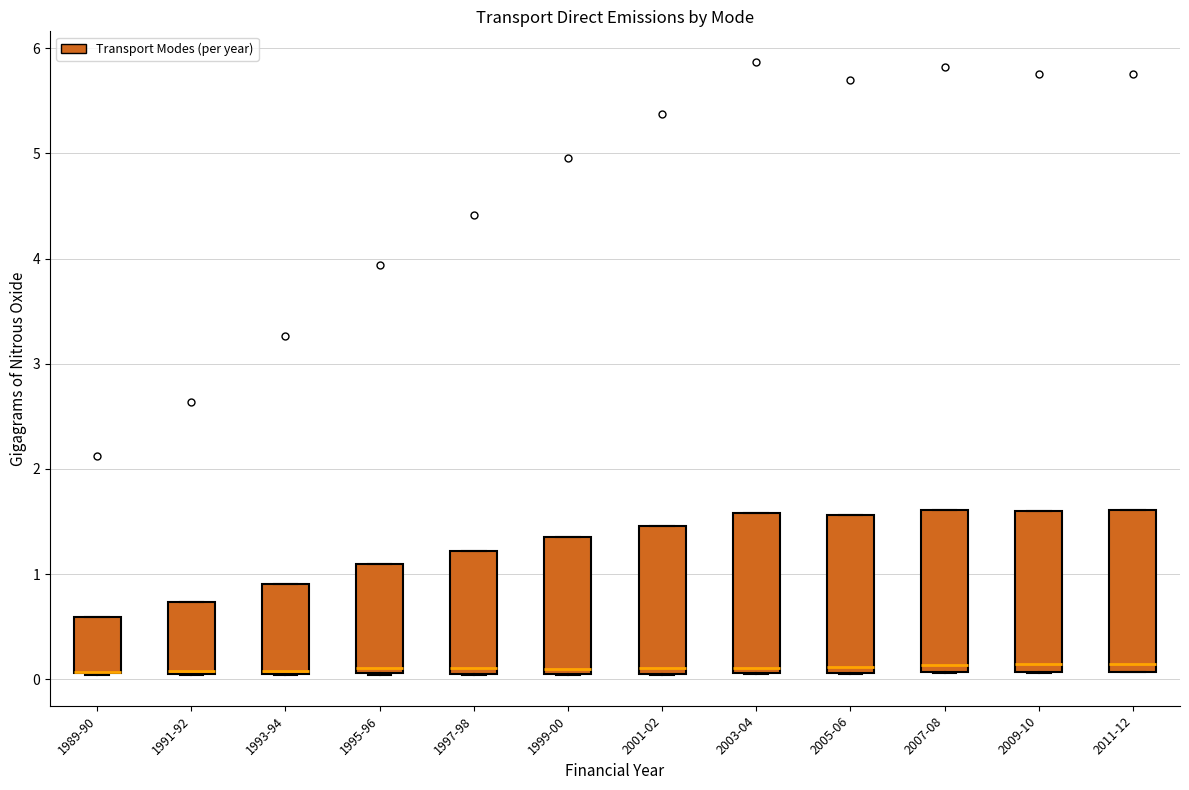

Reading left to right, transcribe this box plot: for each box, give where its median line is, the range the box spans, and where its two whiskers end, as read against the y-axis. The values are not printed on the chart, so give them approximately, as read against the axis.

1989-90: median 0.1 (drawn on the box's lower edge), box 0.1 to 0.6, whiskers 0.0 to 0.6
1991-92: median 0.1, box 0.1 to 0.7, whiskers 0.0 to 0.7
1993-94: median 0.1, box 0.0 to 0.9, whiskers 0.0 to 0.9
1995-96: median 0.1 (just above the box's lower edge), box 0.1 to 1.1, whiskers 0.0 to 1.1
1997-98: median 0.1 (just above the box's lower edge), box 0.1 to 1.2, whiskers 0.0 to 1.2
1999-00: median 0.1 (just above the box's lower edge), box 0.1 to 1.4, whiskers 0.0 to 1.4
2001-02: median 0.1 (just above the box's lower edge), box 0.1 to 1.5, whiskers 0.0 to 1.5
2003-04: median 0.1 (just above the box's lower edge), box 0.1 to 1.6, whiskers 0.0 to 1.6
2005-06: median 0.1 (just above the box's lower edge), box 0.1 to 1.6, whiskers 0.1 to 1.6
2007-08: median 0.1 (just above the box's lower edge), box 0.1 to 1.6, whiskers 0.1 to 1.6
2009-10: median 0.1 (just above the box's lower edge), box 0.1 to 1.6, whiskers 0.1 to 1.6
2011-12: median 0.1 (just above the box's lower edge), box 0.1 to 1.6, whiskers 0.1 to 1.6